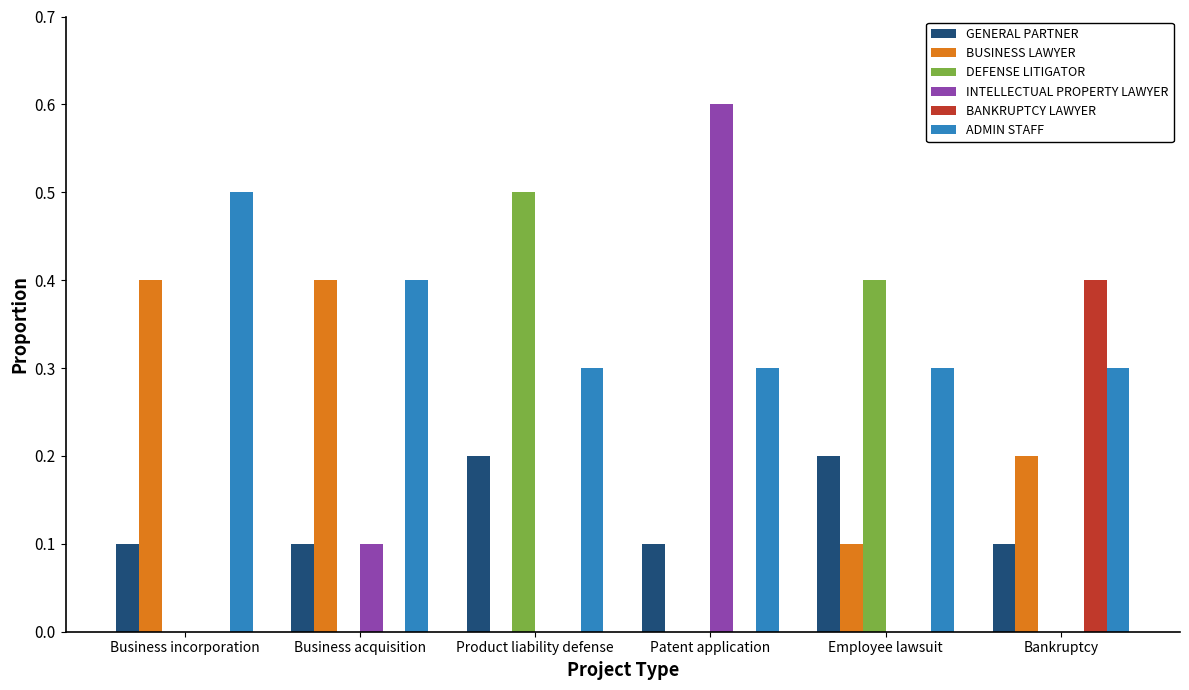

The DEFENSE LITIGATOR series shows 0.0 at Business acquisition. True or false?

True